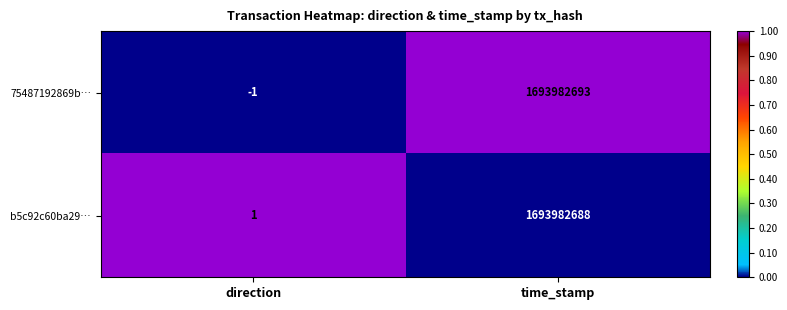

At which category is the sum across all series the highest?

time_stamp